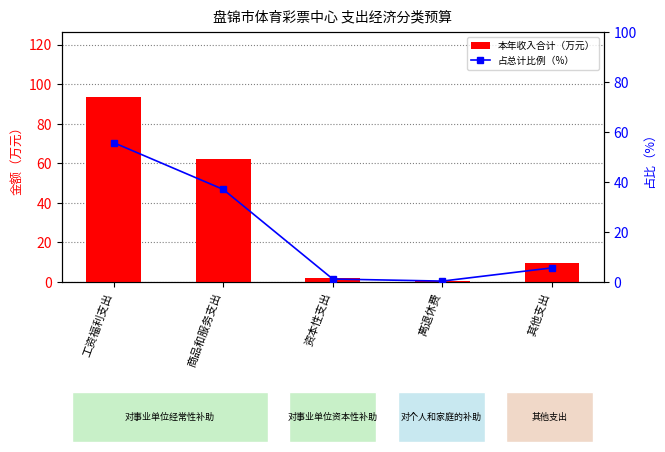

Is the value of 本年收入合计（万元） at 资本性支出 greater than the value of 占总计比例（%） at 商品和服务支出?

No